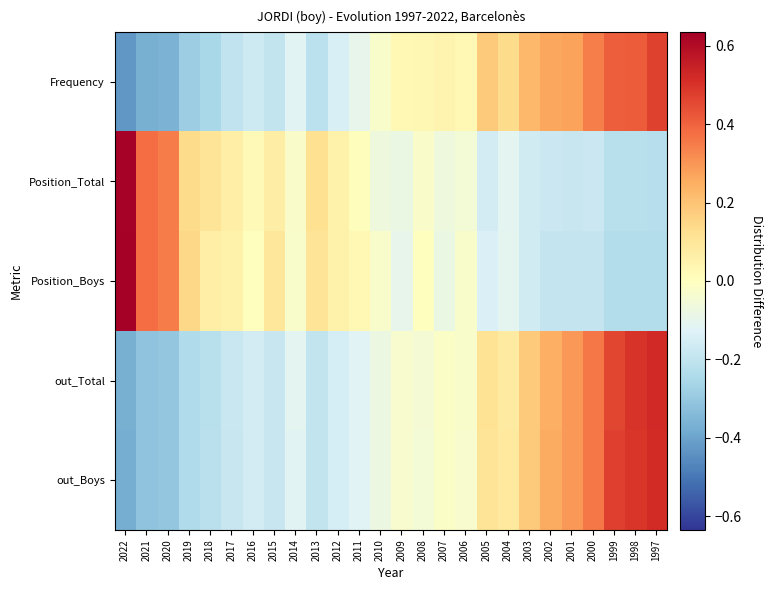

What is the maximum value shown in the chart?

0.6